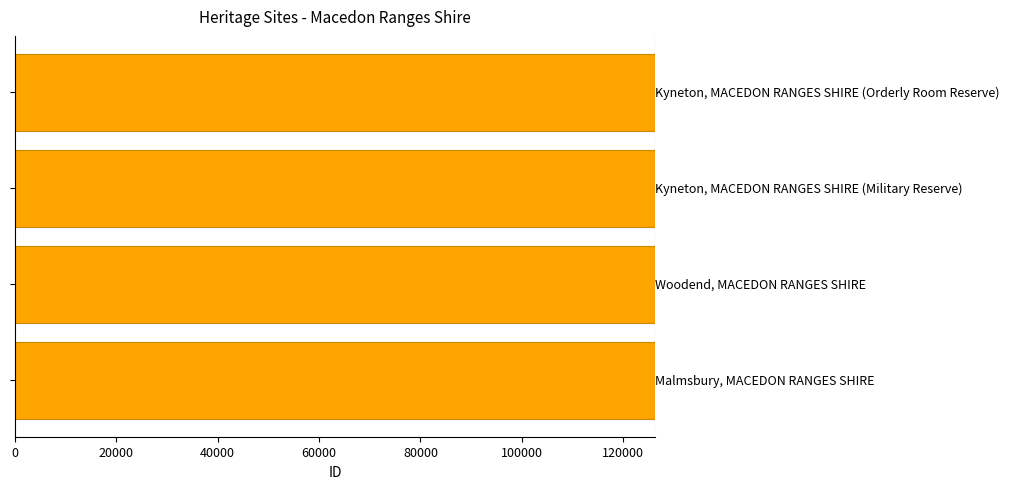

Are the bars grouped side by side (vs. stacked)?

No